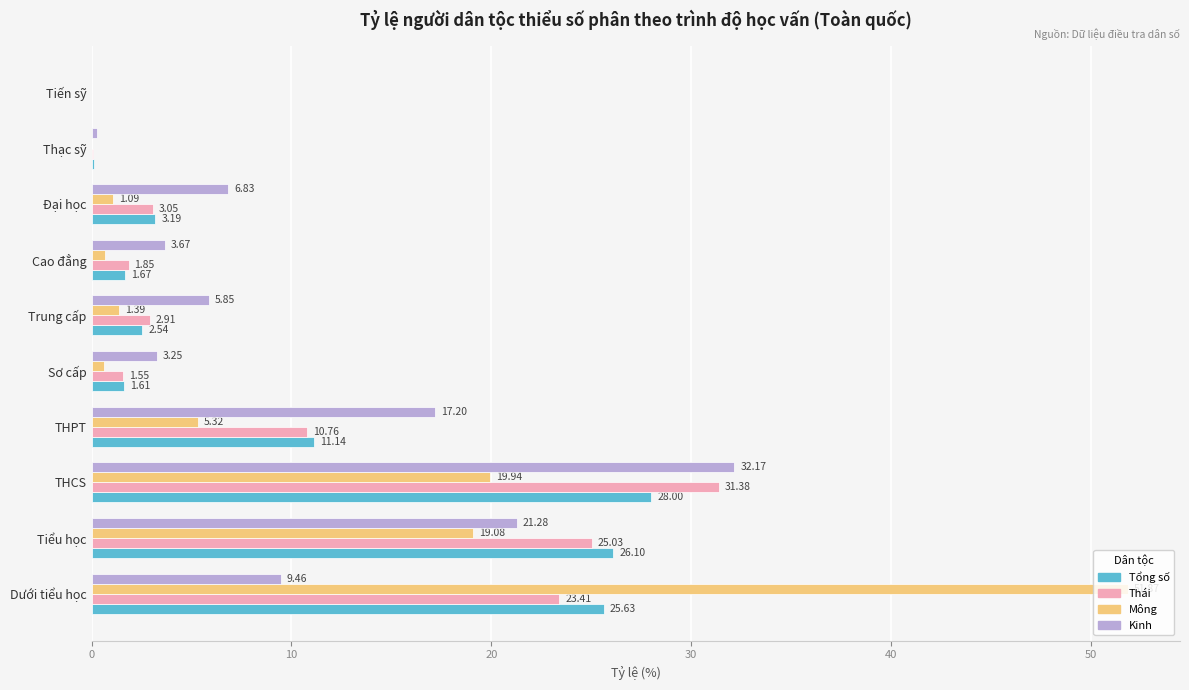

At which category does the chart reach its peak across all series?

Dưới tiểu học